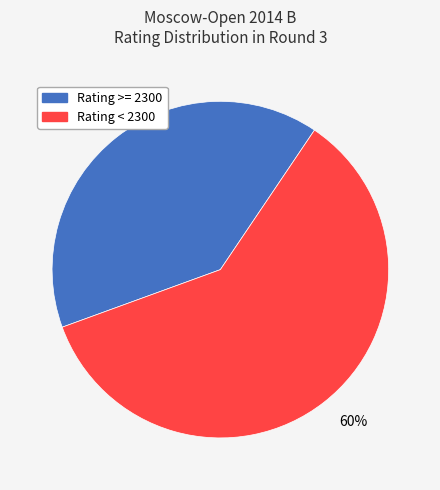

To the nearest percent, what is the difference between the largest and smallest slice percentages?

20%